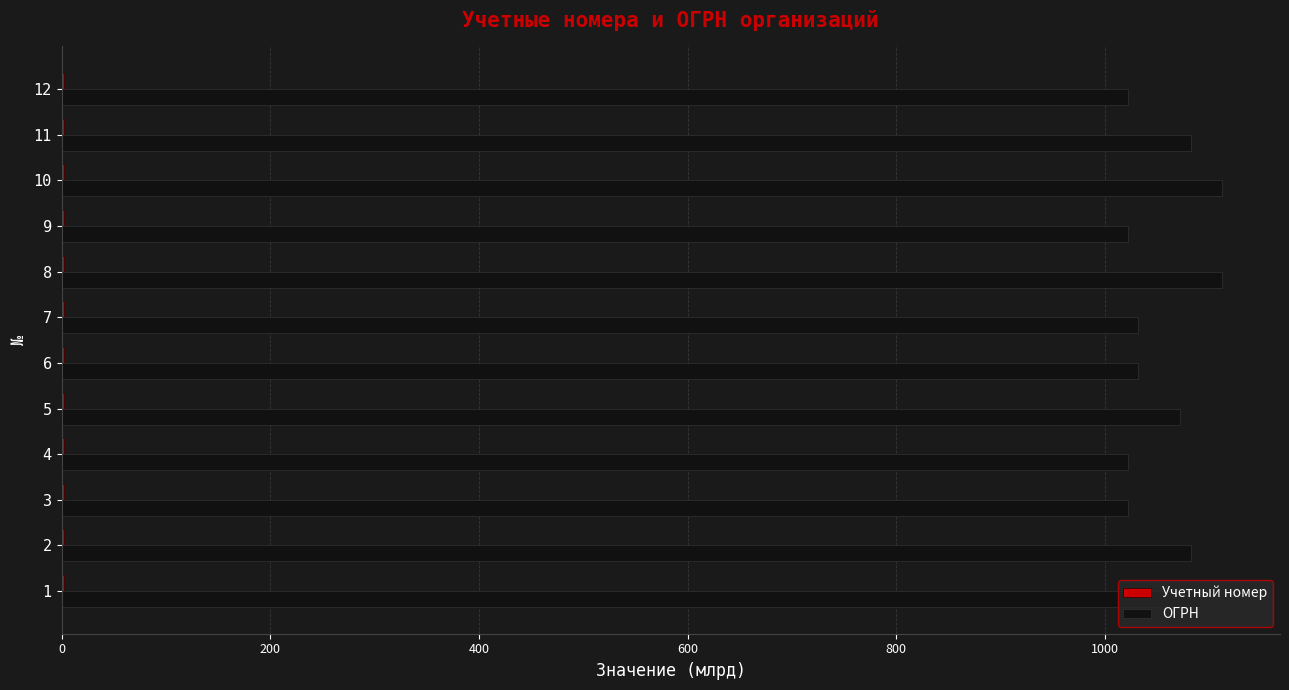

The value of ОГРН at 11 is 1868.8. True or false?

False